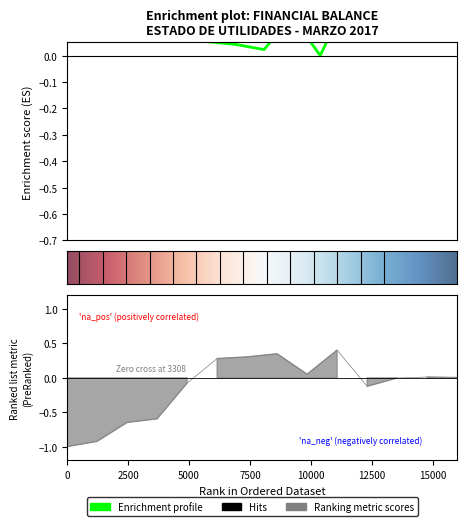

Reading right to left, what are all the values shown in this chart?

Enrichment profile: 0.2	0.2	0.2	0.2	-0.0	0.1	0.0	0.0	0.1	0.2	0.4	0.4	0.6	0.6
Ranking metric scores: 0.0	0.0	-0.0	-0.1	0.4	0.1	0.4	0.3	0.3	-0.1	-0.6	-0.6	-0.9	-1.0